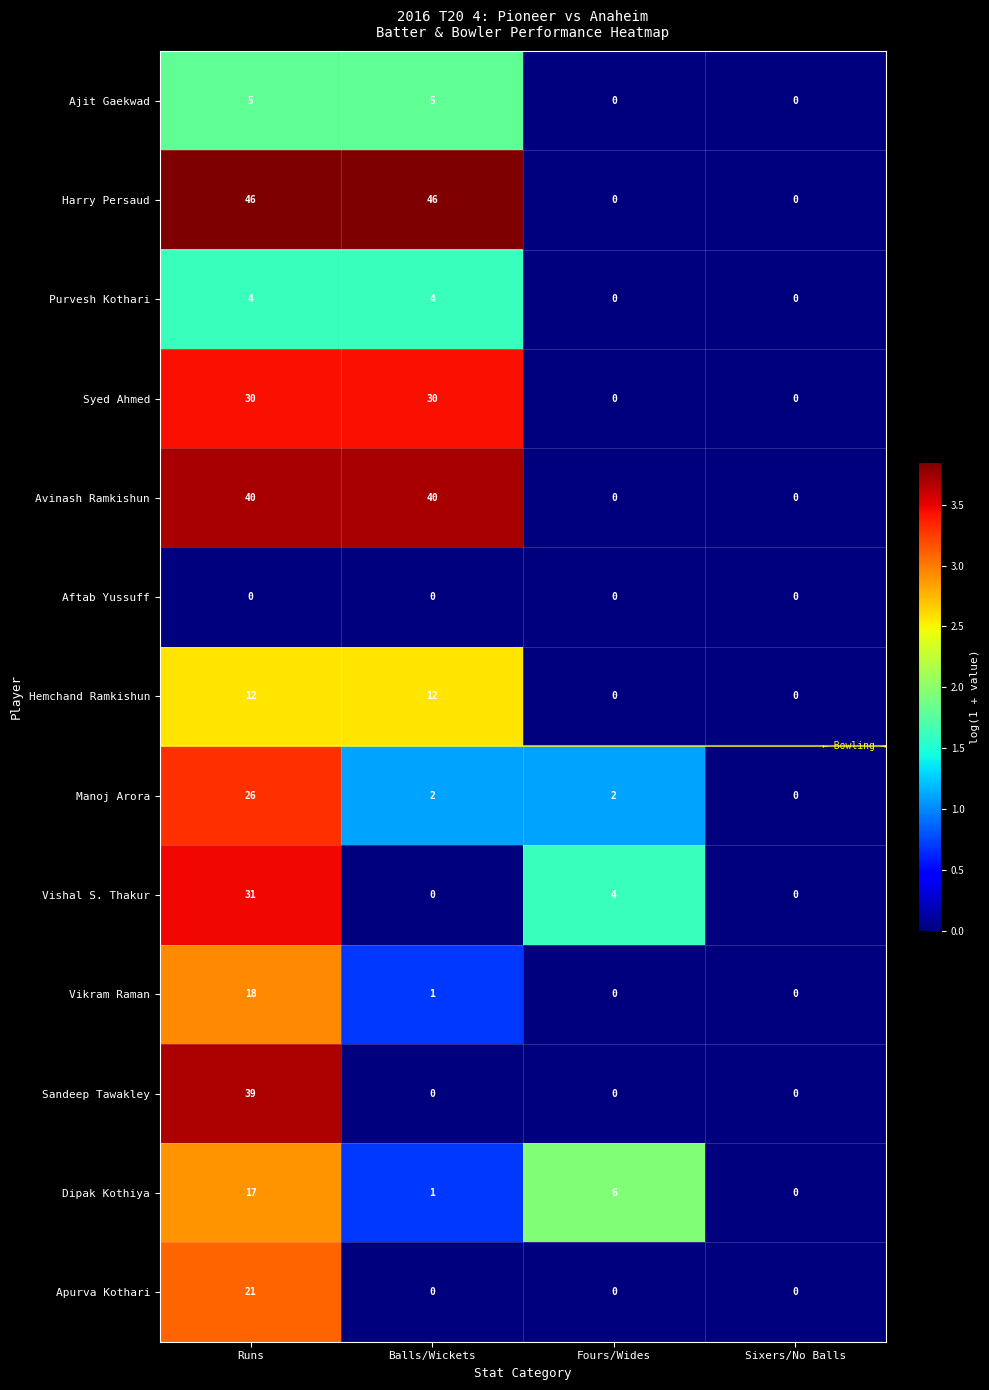

The value of Ajit Gaekwad at Runs is 1. True or false?

False